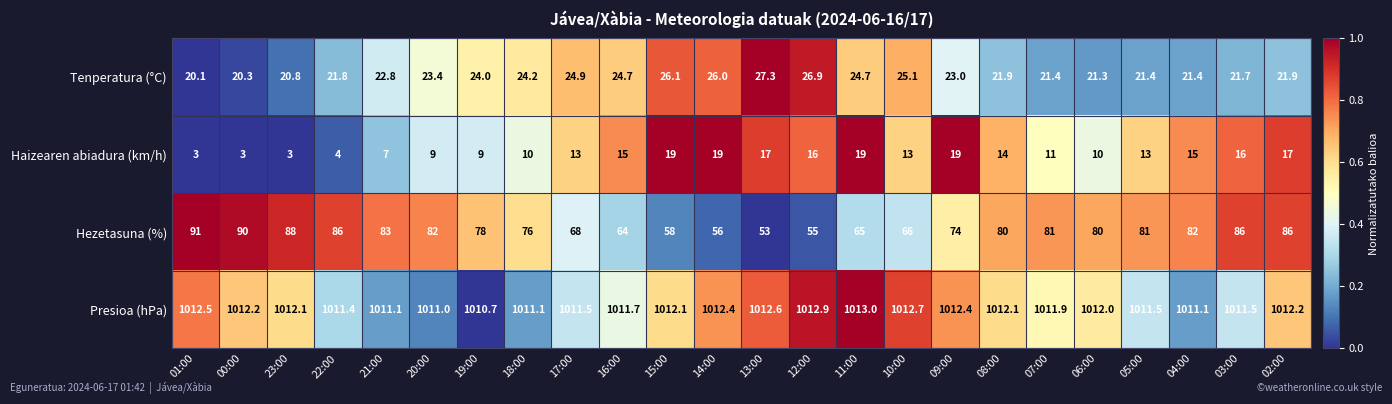

Which series has the widest spread of values?

Hezetasuna (%)